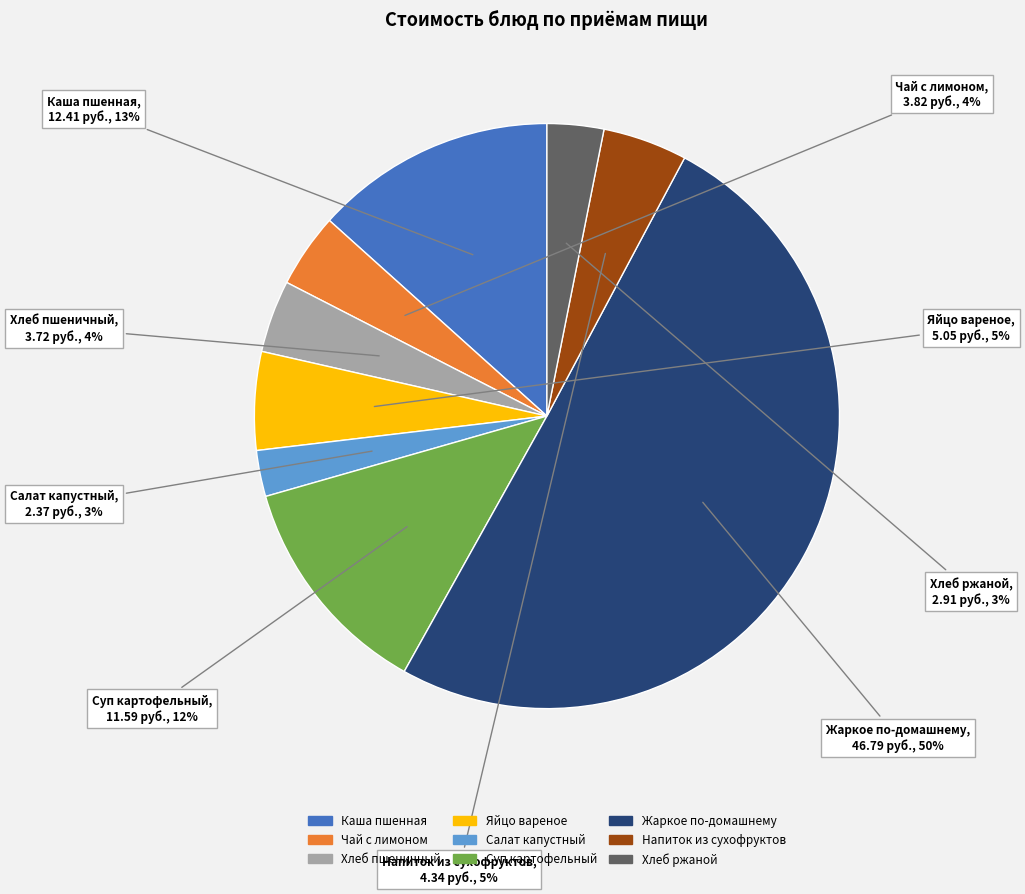

To the nearest percent, what is the average slice percentage?

11%